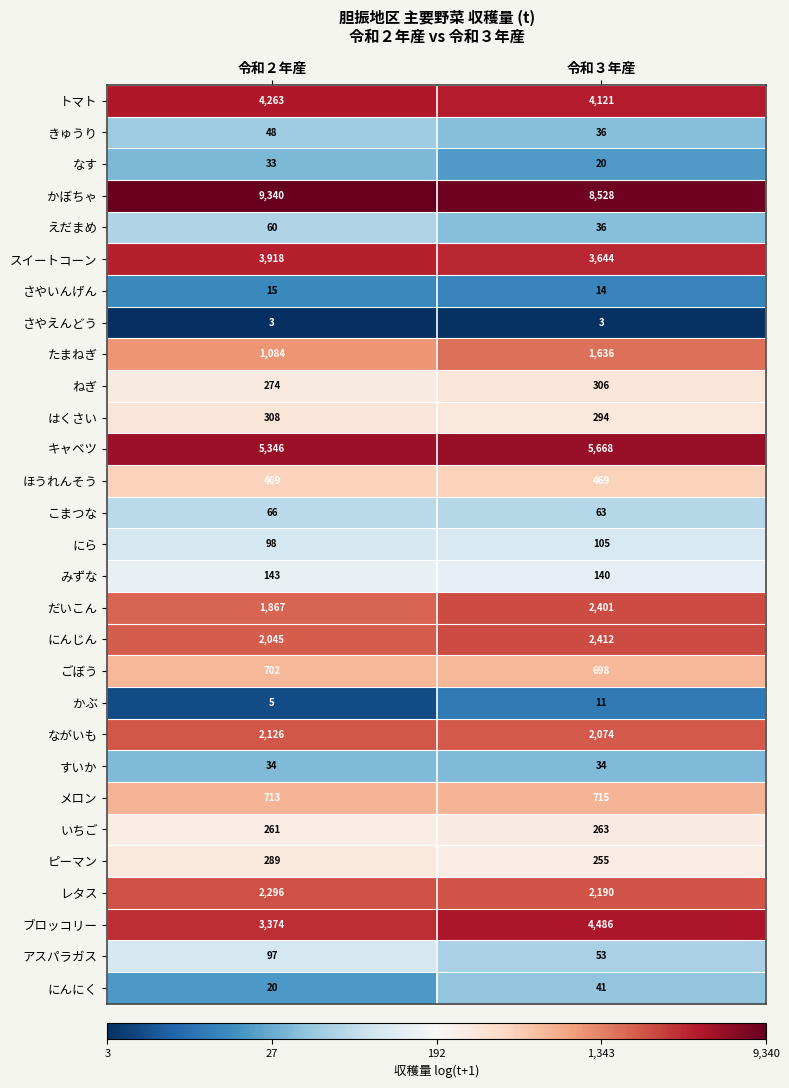

The value of スイートコーン at 令和２年産 is 3918. True or false?

True